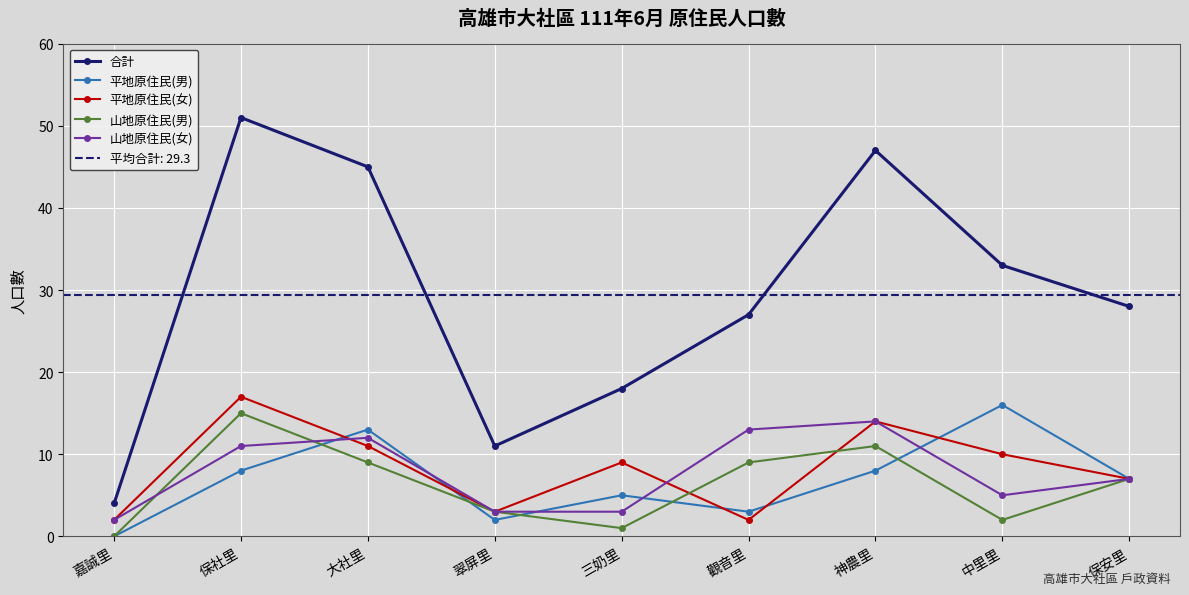

Reading right to left, transcribe all the data shown in this chart.

合計: 保安里=28	中里里=33	神農里=47	觀音里=27	三奶里=18	翠屏里=11	大社里=45	保社里=51	嘉誠里=4
平地原住民(男): 保安里=7	中里里=16	神農里=8	觀音里=3	三奶里=5	翠屏里=2	大社里=13	保社里=8	嘉誠里=0
平地原住民(女): 保安里=7	中里里=10	神農里=14	觀音里=2	三奶里=9	翠屏里=3	大社里=11	保社里=17	嘉誠里=2
山地原住民(男): 保安里=7	中里里=2	神農里=11	觀音里=9	三奶里=1	翠屏里=3	大社里=9	保社里=15	嘉誠里=0
山地原住民(女): 保安里=7	中里里=5	神農里=14	觀音里=13	三奶里=3	翠屏里=3	大社里=12	保社里=11	嘉誠里=2